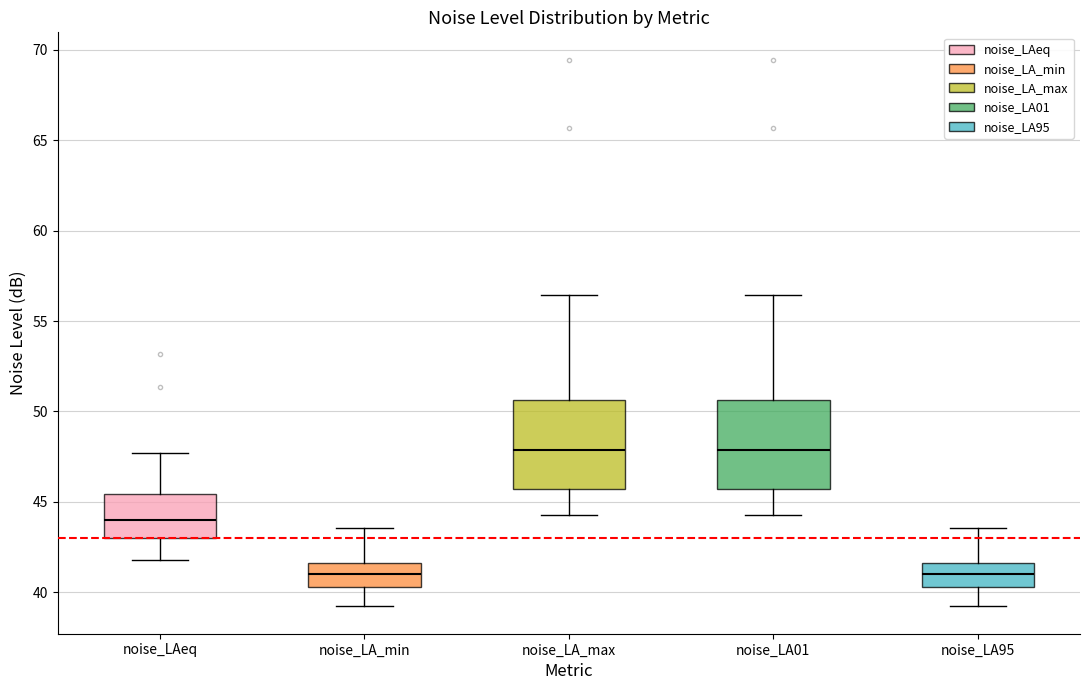

Reading left to right, read every box against the y-axis: the position of its median line, the range the box covers, and the ends of its whiskers. The values are not printed on the chart, so give them approximately, as read against the axis.

noise_LAeq: median 44.0, box 43.0 to 45.5, whiskers 42.0 to 47.5
noise_LA_min: median 41.0, box 40.5 to 41.5, whiskers 39.0 to 43.5
noise_LA_max: median 48.0, box 45.5 to 50.5, whiskers 44.5 to 56.5
noise_LA01: median 48.0, box 45.5 to 50.5, whiskers 44.5 to 56.5
noise_LA95: median 41.0, box 40.5 to 41.5, whiskers 39.0 to 43.5